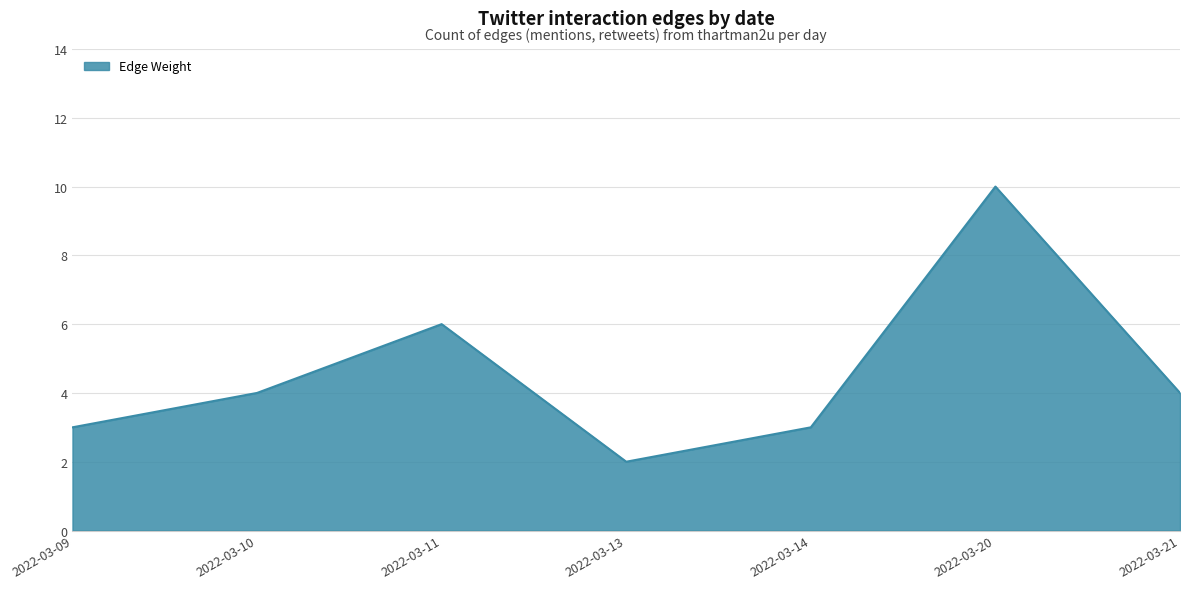

Does the chart have visible grid lines?

Yes